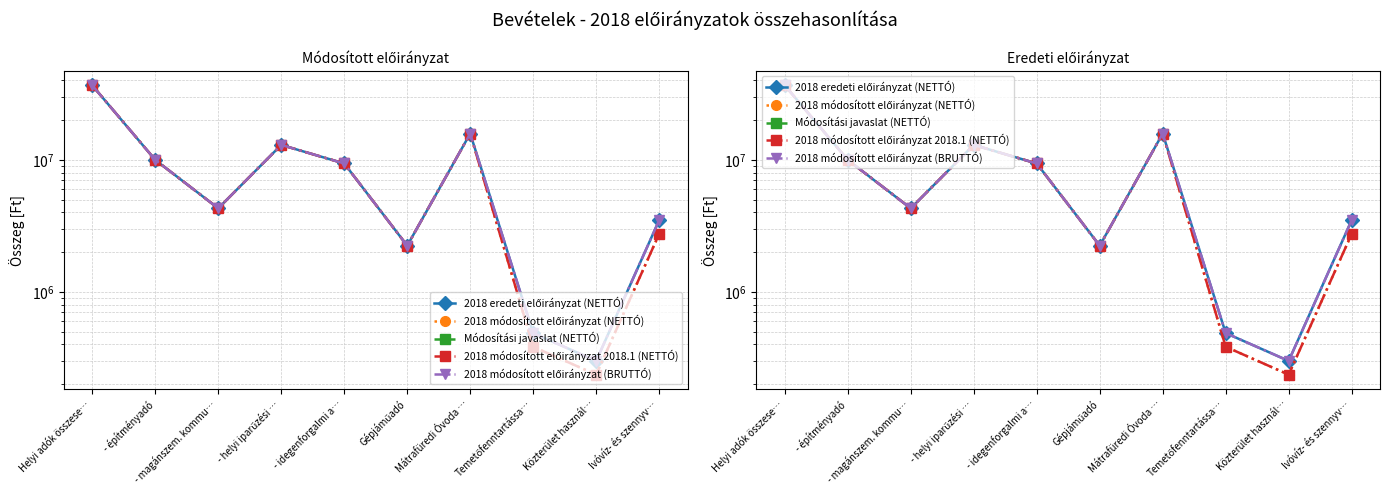

Rank the series by their maximum value, from highest to lowest.

2018 eredeti előirányzat (NETTÓ), 2018 módosított előirányzat (NETTÓ), Módosítási javaslat (NETTÓ), 2018 módosított előirányzat 2018.1 (NETTÓ), 2018 módosított előirányzat (BRUTTÓ)